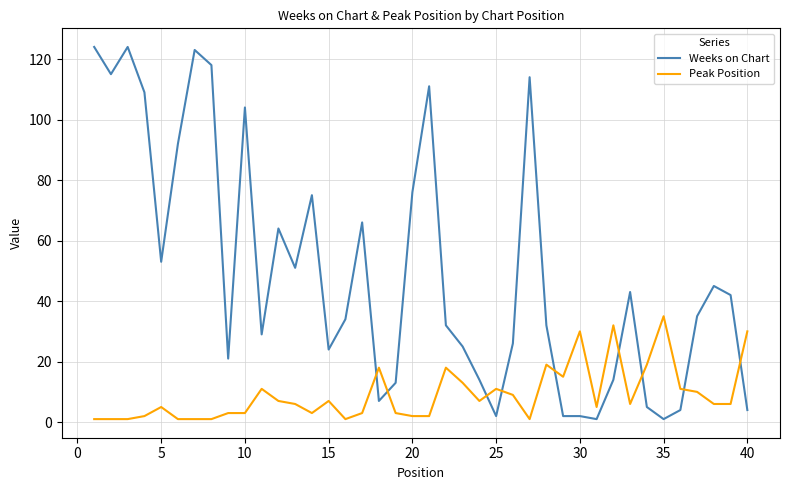

Which series ends up on top after the final intersection of Peak Position and Weeks on Chart?

Peak Position